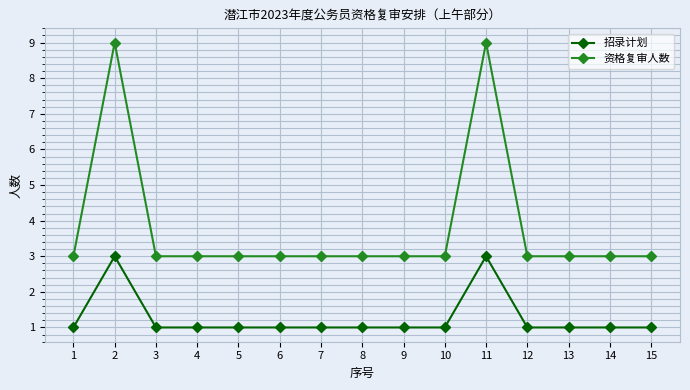

True or false: 招录计划 has a value of 1 at 4.

True